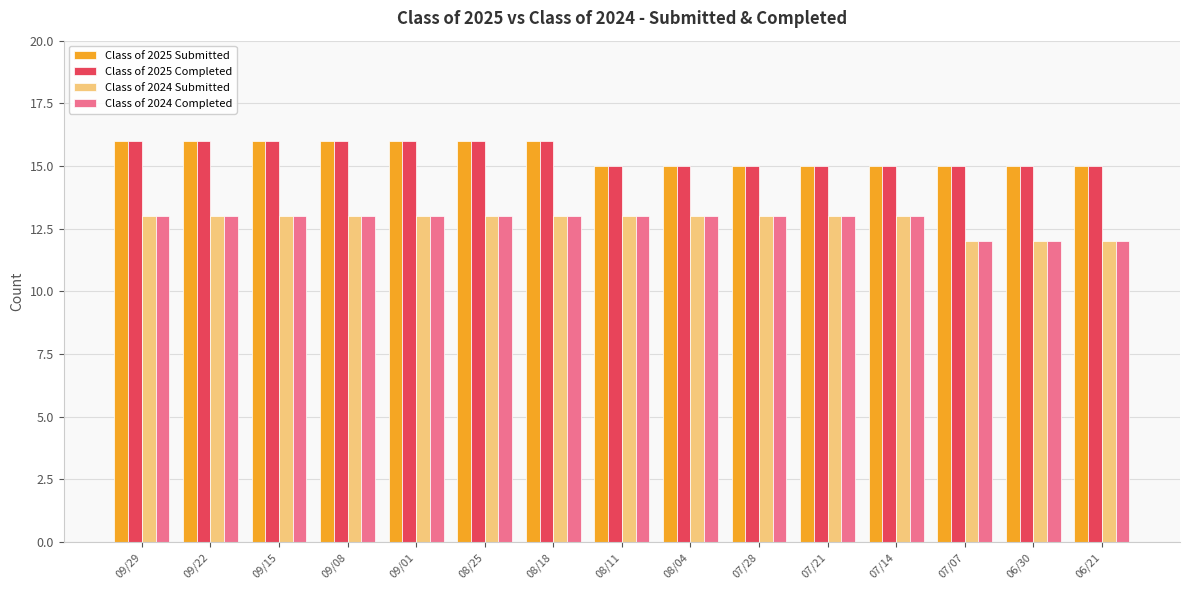

Is it true that Class of 2024 Completed equals 13 at 09/22?

True